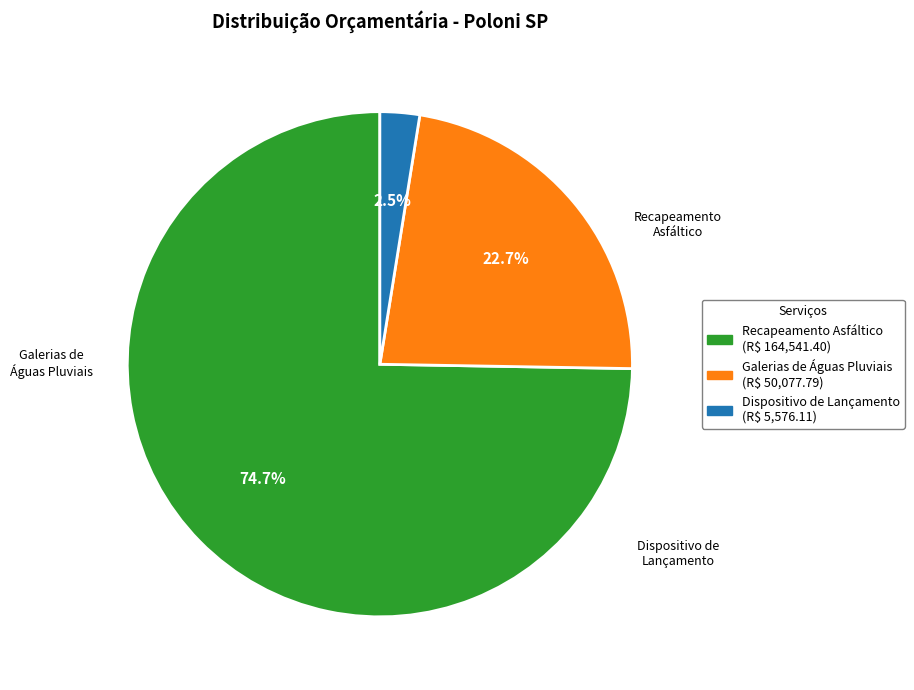

To the nearest percent, what is the difference between the largest and smallest slice percentages?

72%